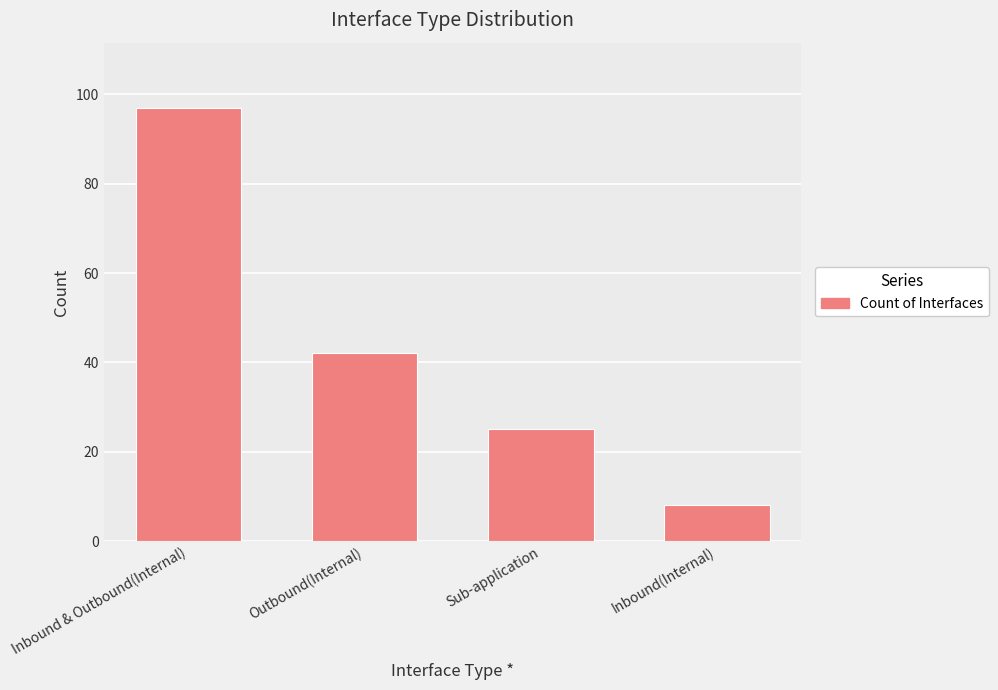

The chart shows a value of 28 at Outbound(Internal). True or false?

False